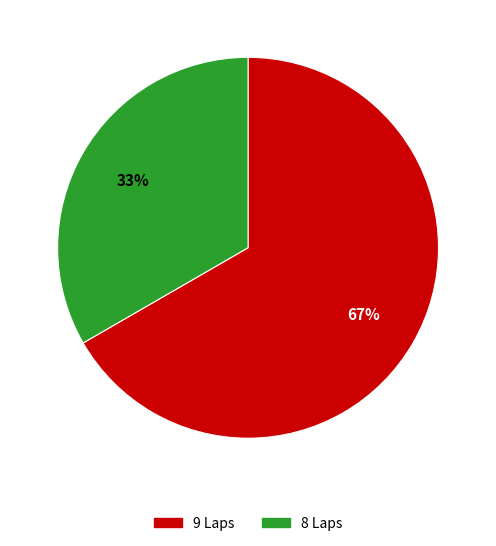

To the nearest percent, what is the average slice percentage?

50%